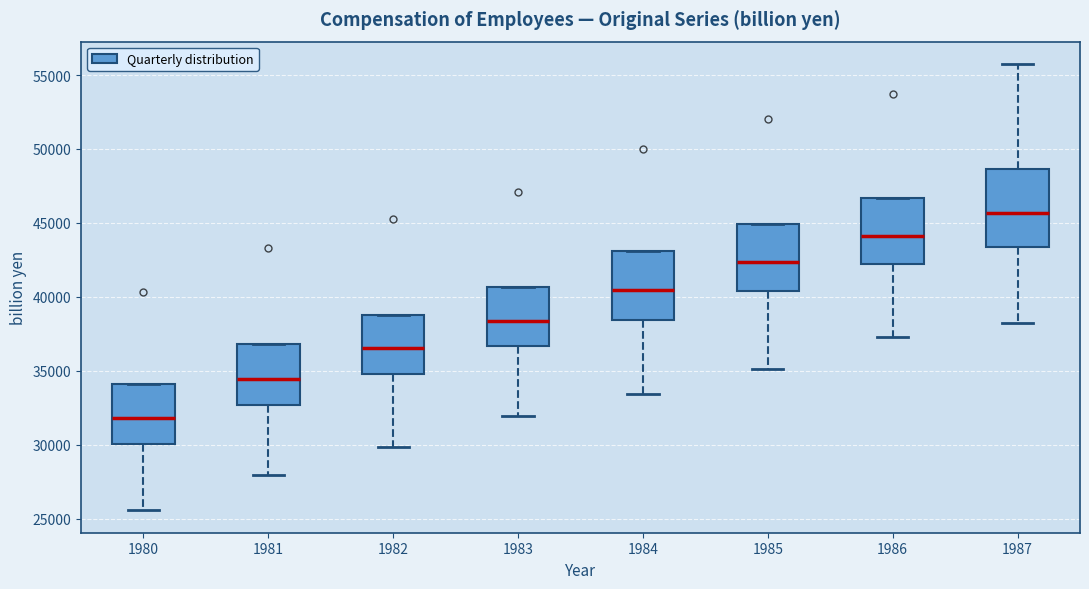

Reading left to right, transcribe this box plot: for each box, give where its median line is, the range the box spans, and where its two whiskers end, as read against the y-axis. The values are not printed on the chart, so give them approximately, as read against the axis.

1980: median 32000, box 30000 to 34000, whiskers 25500 to 34000
1981: median 34500, box 32500 to 37000, whiskers 28000 to 37000
1982: median 36500, box 35000 to 39000, whiskers 30000 to 39000
1983: median 38500, box 36500 to 40500, whiskers 32000 to 40500
1984: median 40500, box 38500 to 43000, whiskers 33500 to 43000
1985: median 42500, box 40500 to 45000, whiskers 35000 to 45000
1986: median 44000, box 42000 to 46500, whiskers 37500 to 46500
1987: median 45500, box 43500 to 48500, whiskers 38500 to 56000